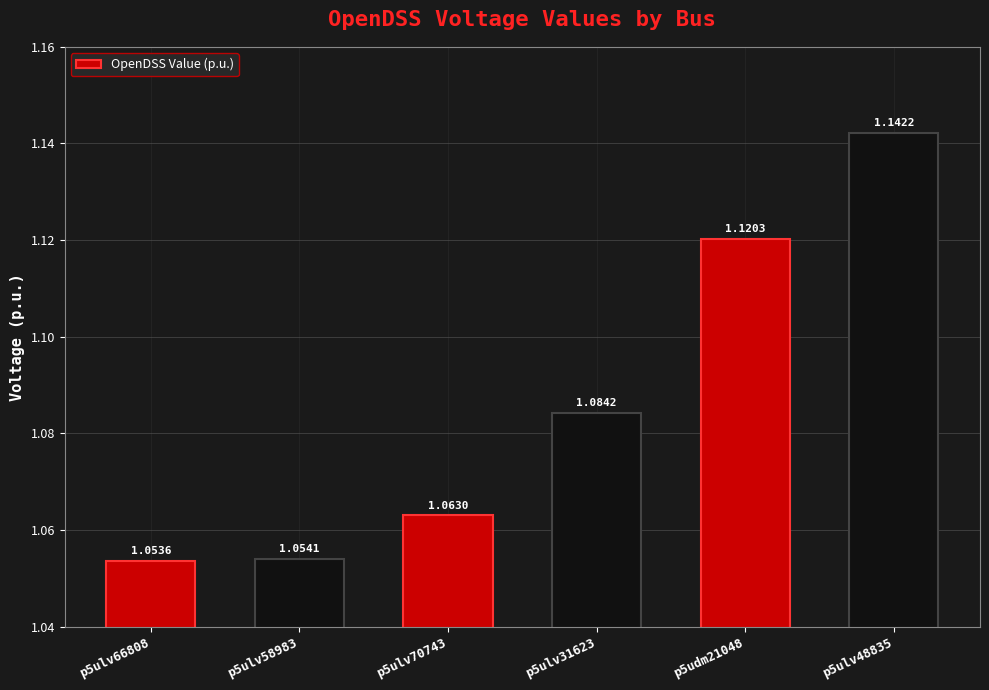

What is the sum of the values at p5ulv70743 and p5ulv31623?

2.1